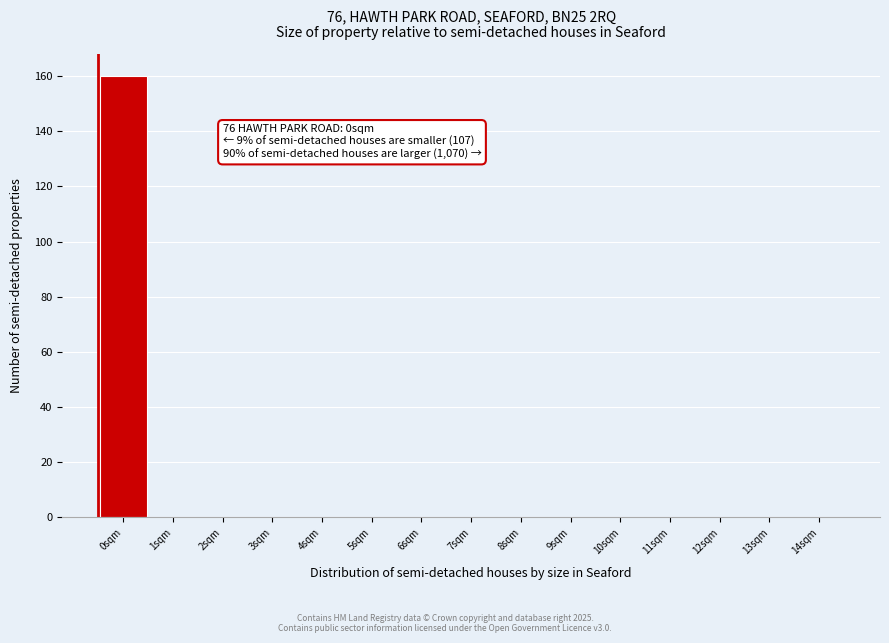

Reading left to right, list all the values displayed in this chart.

0sqm=160	1sqm=0	2sqm=0	3sqm=0	4sqm=0	5sqm=0	6sqm=0	7sqm=0	8sqm=0	9sqm=0	10sqm=0	11sqm=0	12sqm=0	13sqm=0	14sqm=0